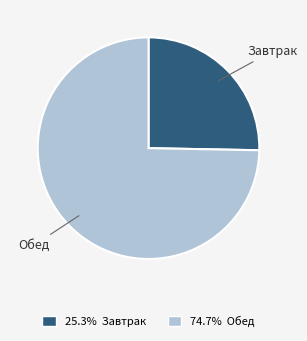

Is the sum of 74.7% Обед and 25.3% Завтрак greater than half?

Yes